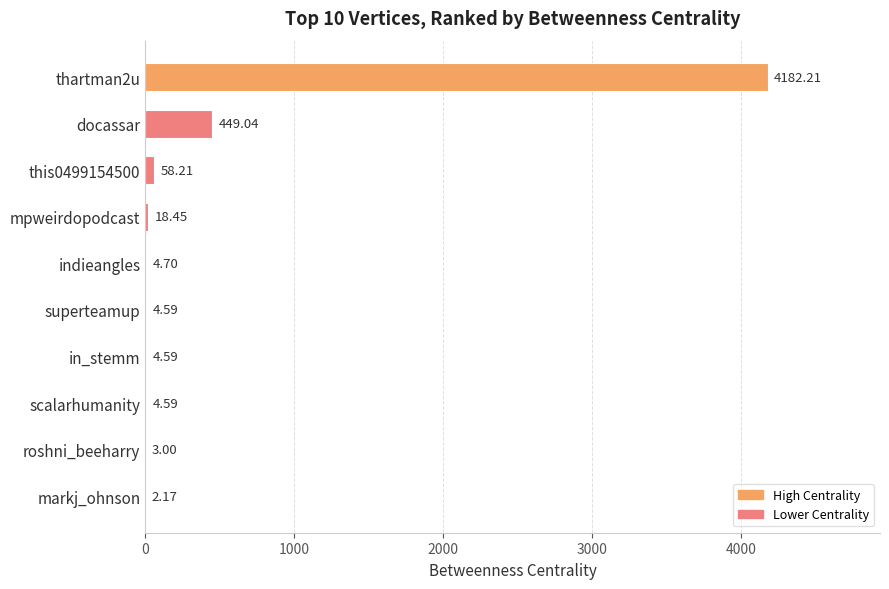

Approximately how many times larger is the value at roshni_beeharry compared to scalarhumanity?

0.7